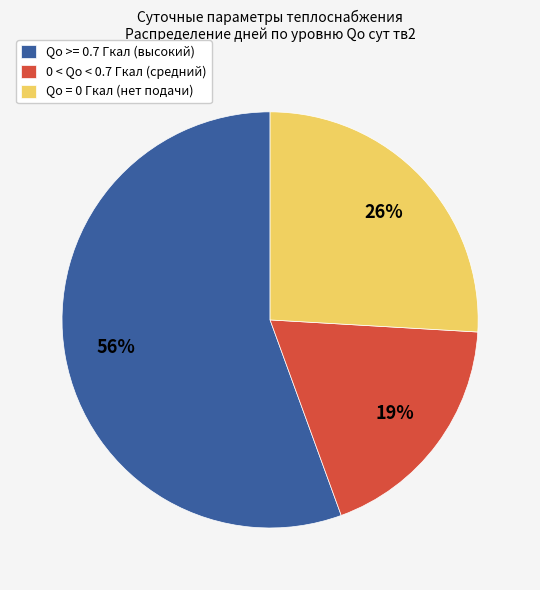

Is Qo >= 0.7 Гкал (высокий) the majority of the pie?

Yes